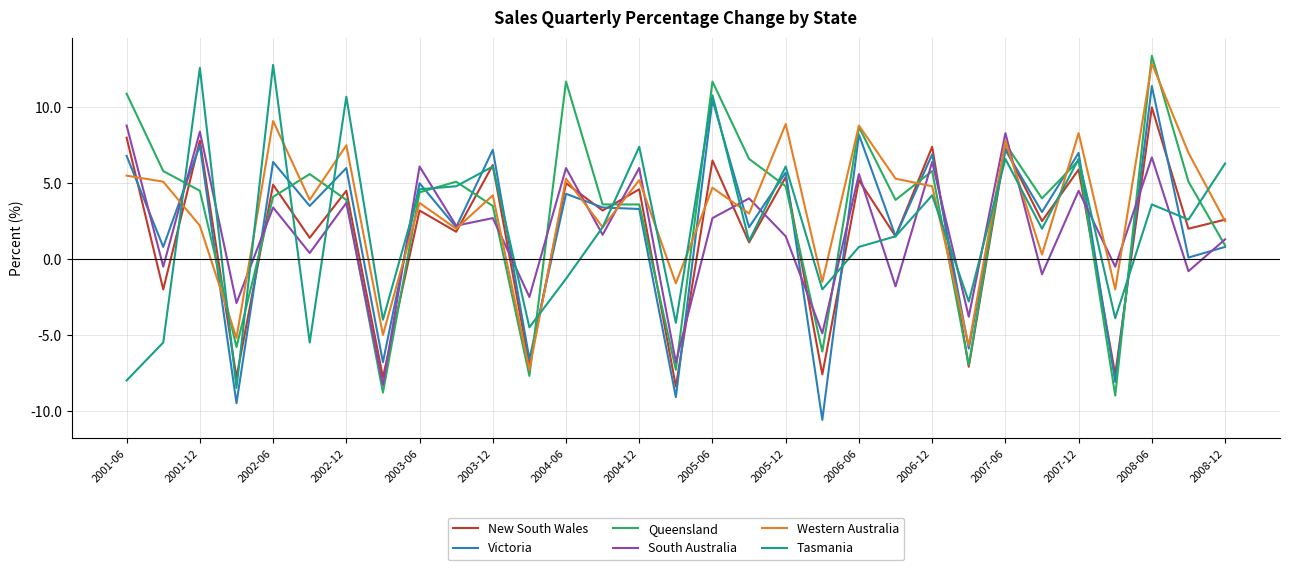

What is the minimum value for Victoria?

-10.6